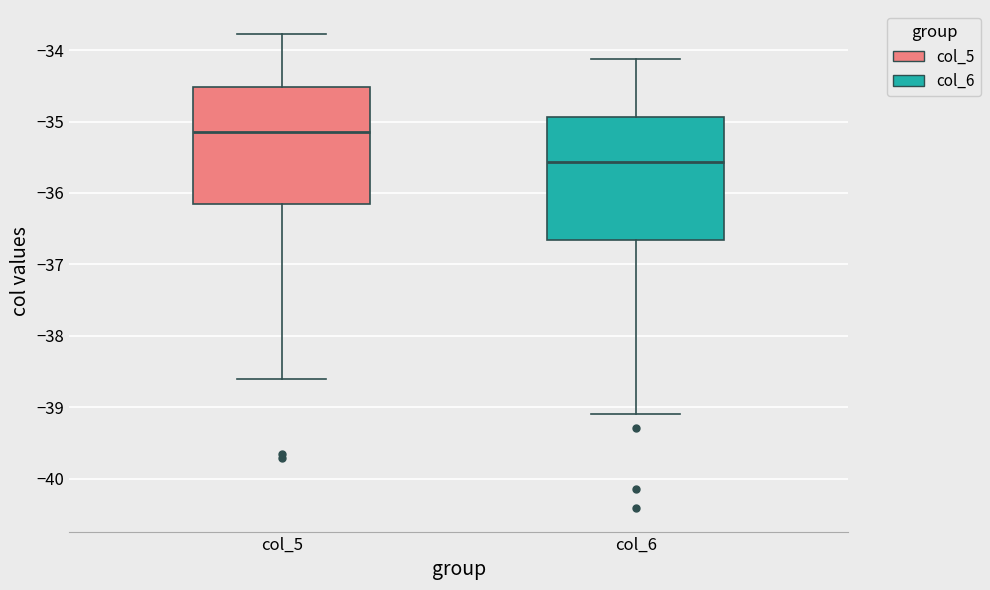

Reading left to right, transcribe this box plot: for each box, give where its median line is, the range the box spans, and where its two whiskers end, as read against the y-axis. The values are not printed on the chart, so give them approximately, as read against the axis.

col_5: median -35.1, box -36.2 to -34.5, whiskers -38.6 to -33.8
col_6: median -35.6, box -36.7 to -34.9, whiskers -39.1 to -34.1